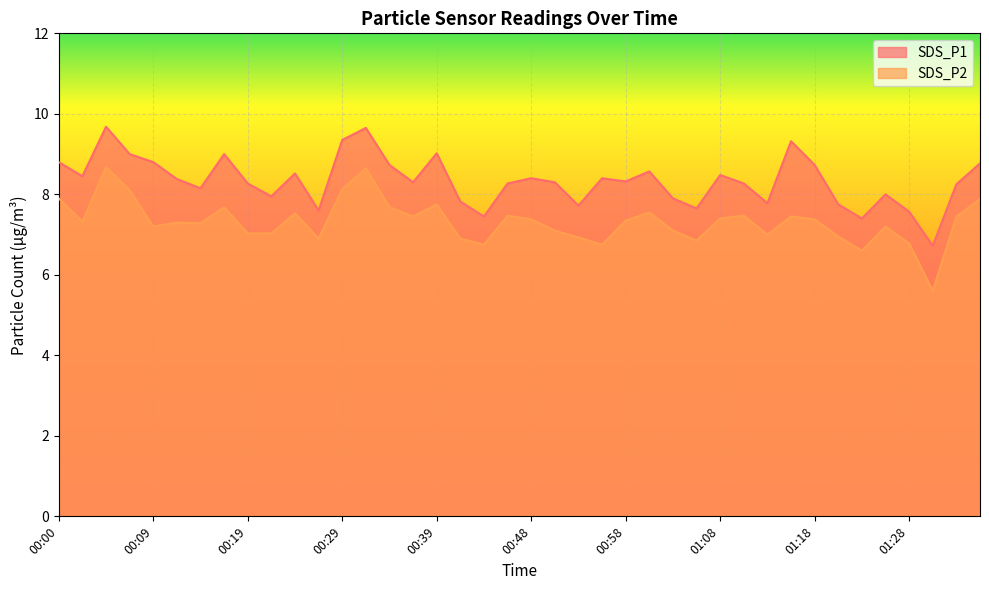

At how many categories does at least one series exceed 5?

40